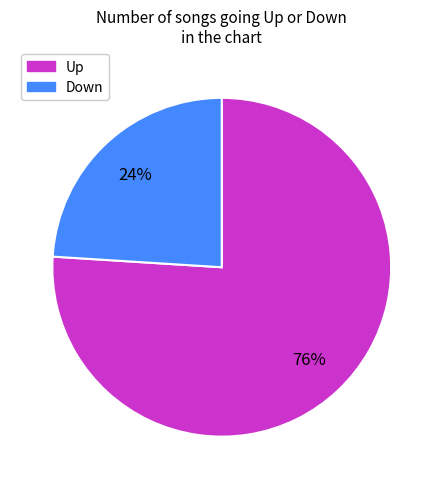

What is the smallest slice in the pie chart?

Down